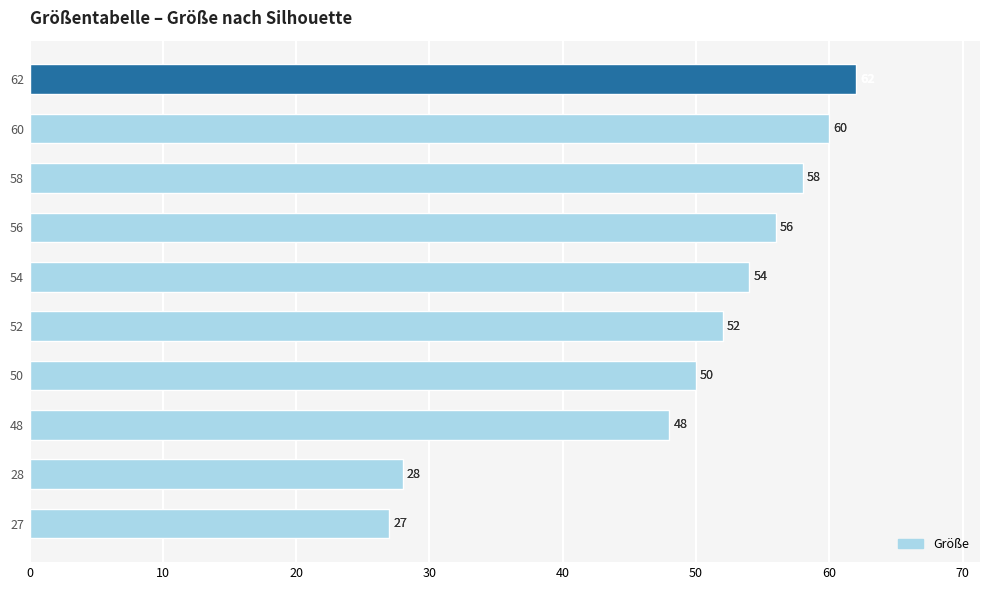

Which category has the highest value across all series?

62